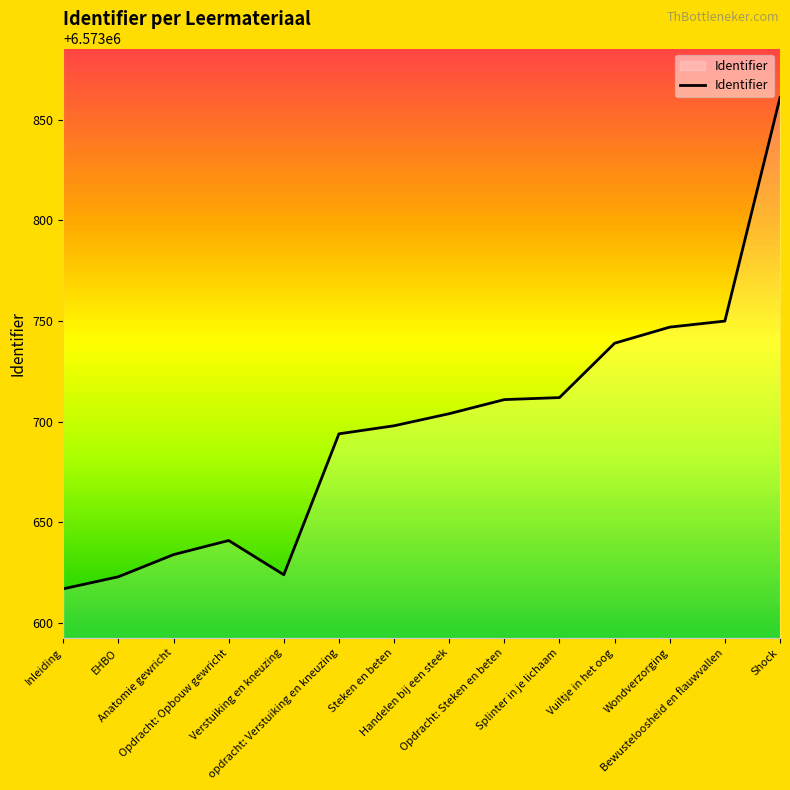

Where is the first local minimum?

Verstuiking en kneuzing